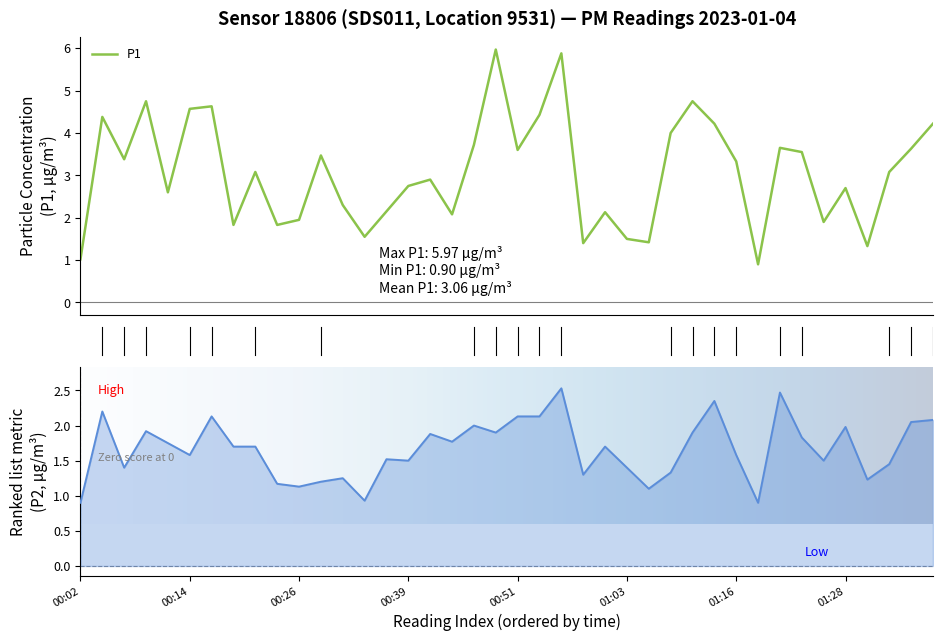

Does the chart display data point markers on the line(s)?

No